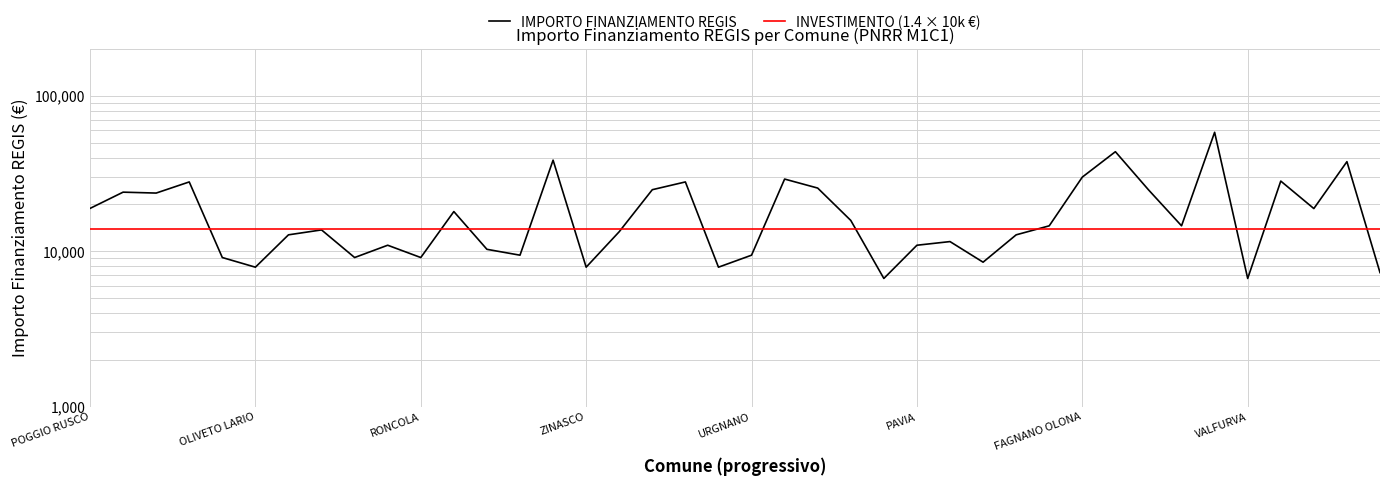

List the series in order of their overall mean, lowest first.

INVESTIMENTO (1.4 × 10k €), IMPORTO FINANZIAMENTO REGIS